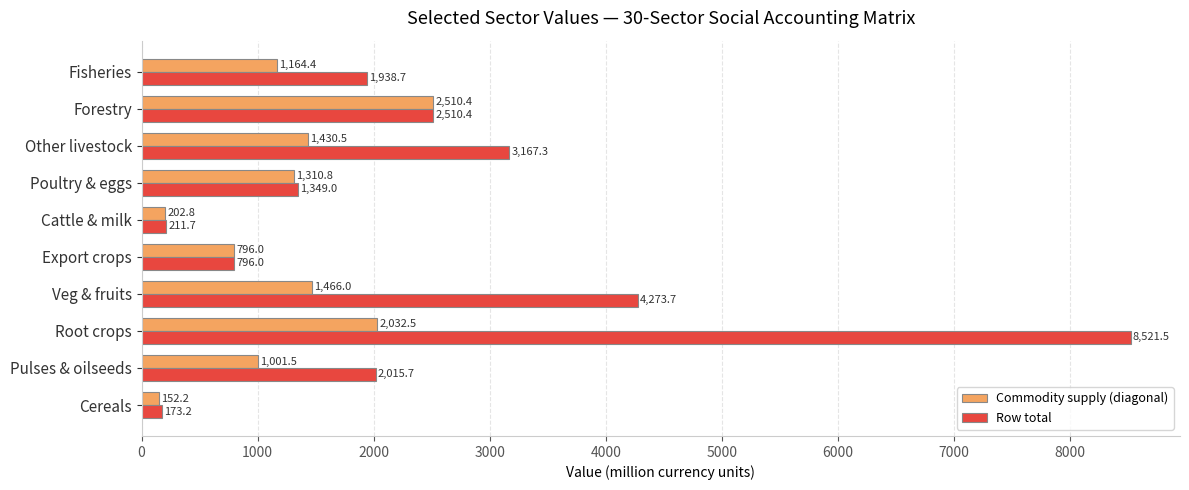

Where is Commodity supply (diagonal) nearest to the value 1331?

Poultry & eggs